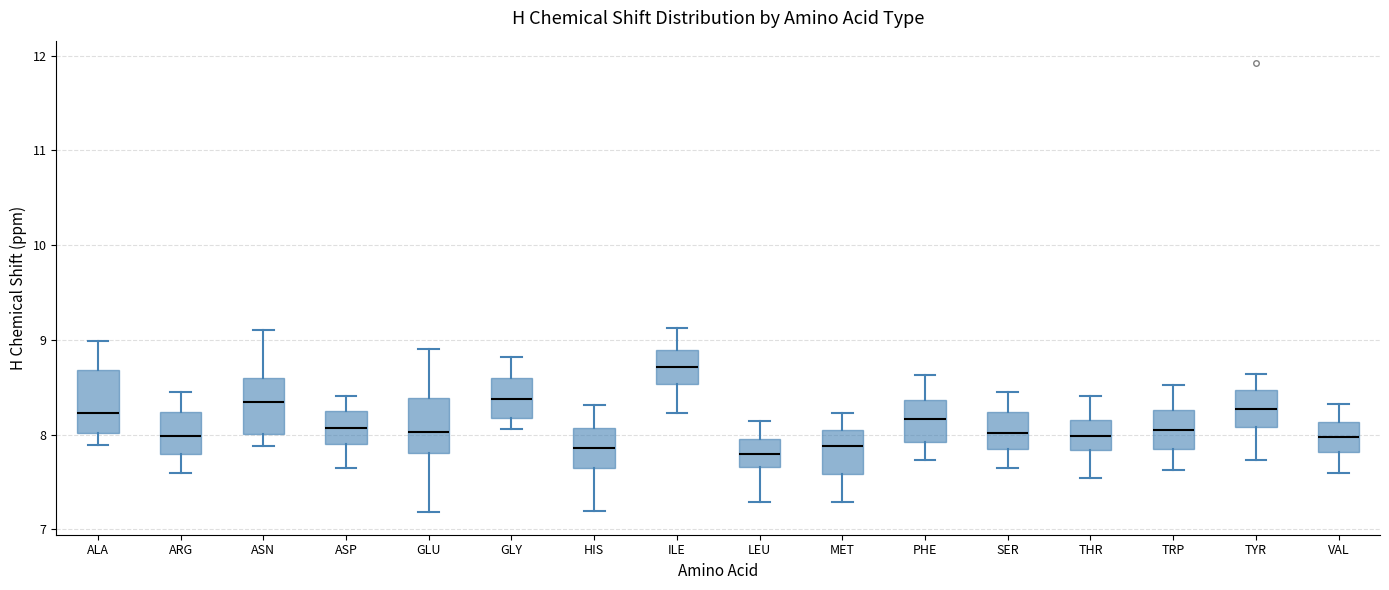

Reading left to right, read every box against the y-axis: the position of its median line, the range the box covers, and the ends of its whiskers. The values are not printed on the chart, so give them approximately, as read against the axis.

ALA: median 8.2, box 8.0 to 8.7, whiskers 7.9 to 9.0
ARG: median 8.0, box 7.8 to 8.2, whiskers 7.6 to 8.5
ASN: median 8.3, box 8.0 to 8.6, whiskers 7.9 to 9.1
ASP: median 8.1, box 7.9 to 8.2, whiskers 7.7 to 8.4
GLU: median 8.0, box 7.8 to 8.4, whiskers 7.2 to 8.9
GLY: median 8.4, box 8.2 to 8.6, whiskers 8.1 to 8.8
HIS: median 7.9, box 7.6 to 8.1, whiskers 7.2 to 8.3
ILE: median 8.7, box 8.5 to 8.9, whiskers 8.2 to 9.1
LEU: median 7.8, box 7.7 to 8.0, whiskers 7.3 to 8.1
MET: median 7.9, box 7.6 to 8.0, whiskers 7.3 to 8.2
PHE: median 8.2, box 7.9 to 8.4, whiskers 7.7 to 8.6
SER: median 8.0, box 7.8 to 8.2, whiskers 7.7 to 8.5
THR: median 8.0, box 7.8 to 8.2, whiskers 7.5 to 8.4
TRP: median 8.1, box 7.8 to 8.3, whiskers 7.6 to 8.5
TYR: median 8.3, box 8.1 to 8.5, whiskers 7.7 to 8.6
VAL: median 8.0, box 7.8 to 8.1, whiskers 7.6 to 8.3